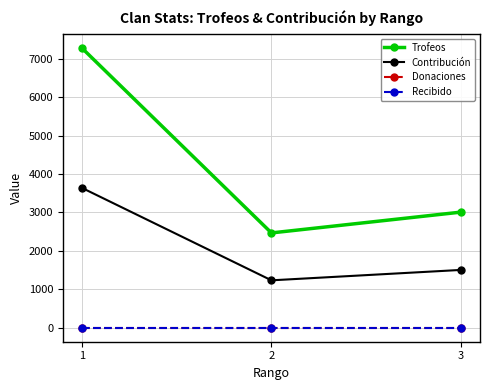

Is it true that Trofeos equals 1051 at 3?

False